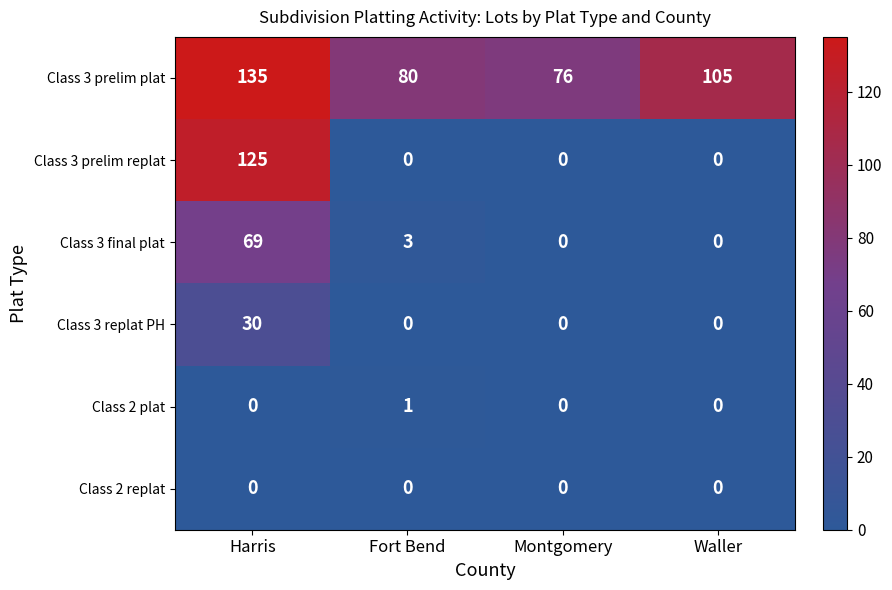

Reading left to right, list all the values displayed in this chart.

Class 3 prelim plat: 135	80	76	105
Class 3 prelim replat: 125	0	0	0
Class 3 final plat: 69	3	0	0
Class 3 replat PH: 30	0	0	0
Class 2 plat: 0	1	0	0
Class 2 replat: 0	0	0	0